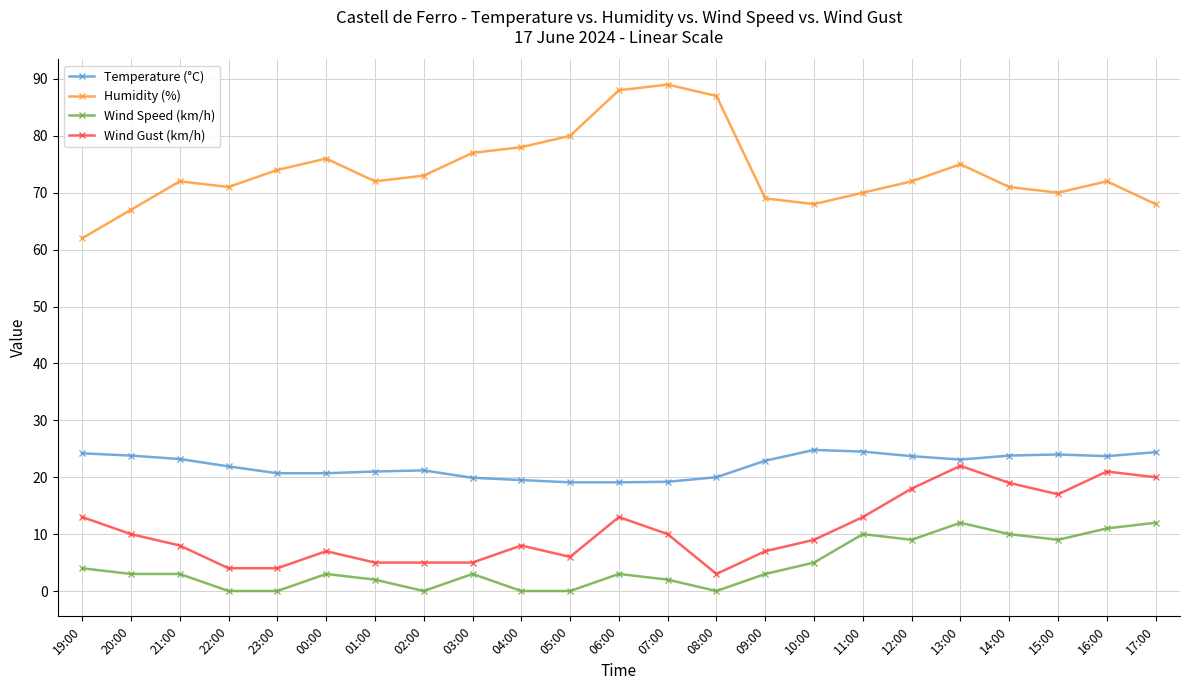

At 22:00, list the series in order from smallest to largest.

Wind Speed (km/h), Wind Gust (km/h), Temperature (°C), Humidity (%)